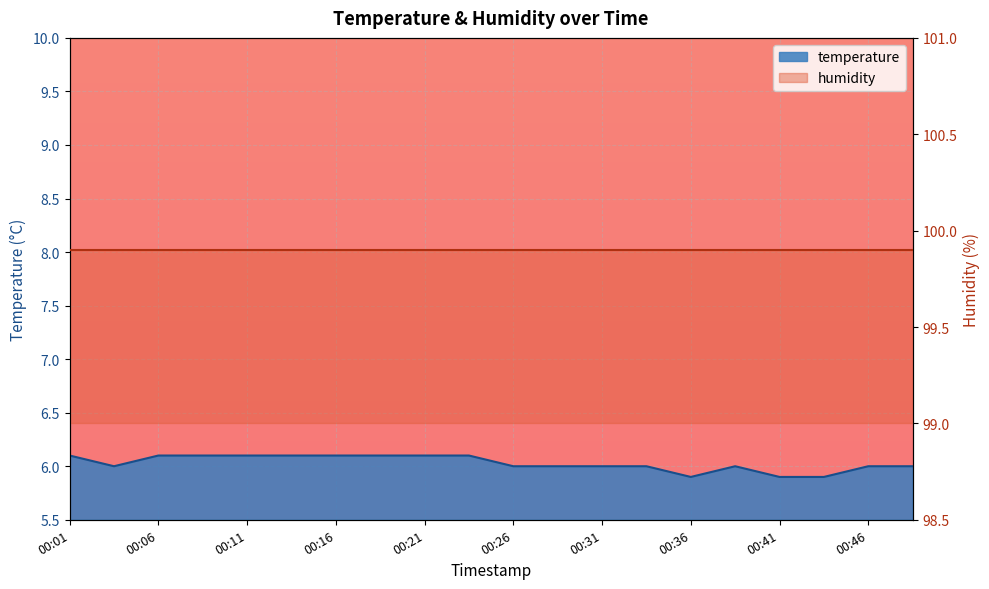

At which category does the chart reach its peak across all series?

00:01